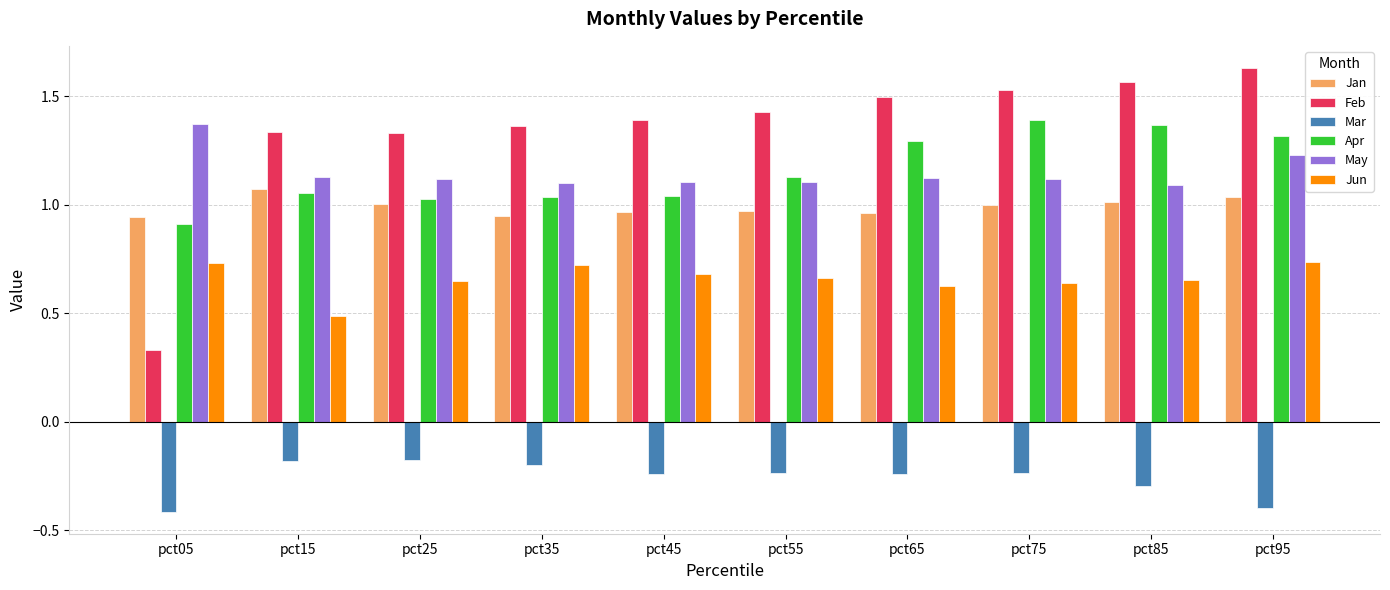

How many data points does each series have?

10